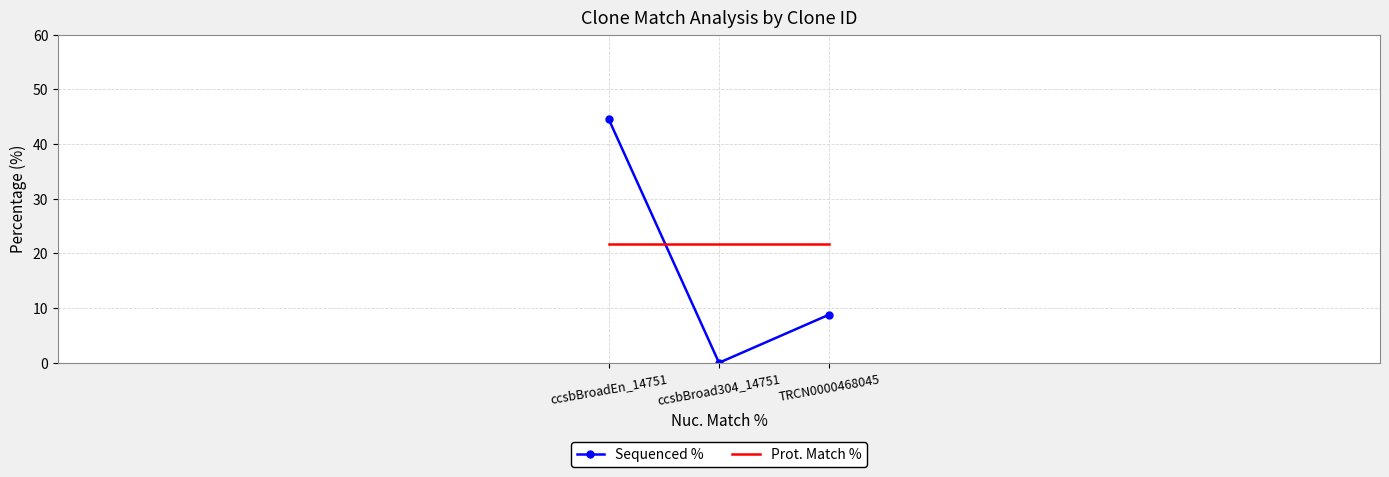

Which label corresponds to the largest value in the chart?

ccsbBroadEn_14751